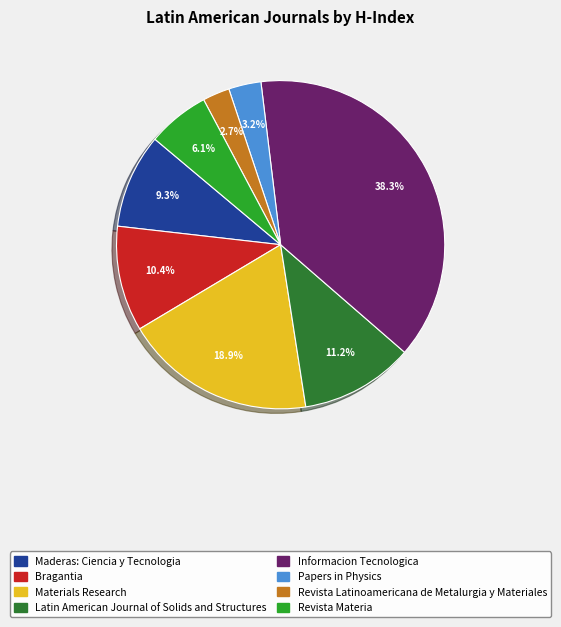

Is it true that Revista Materia is 6% of the pie?

True